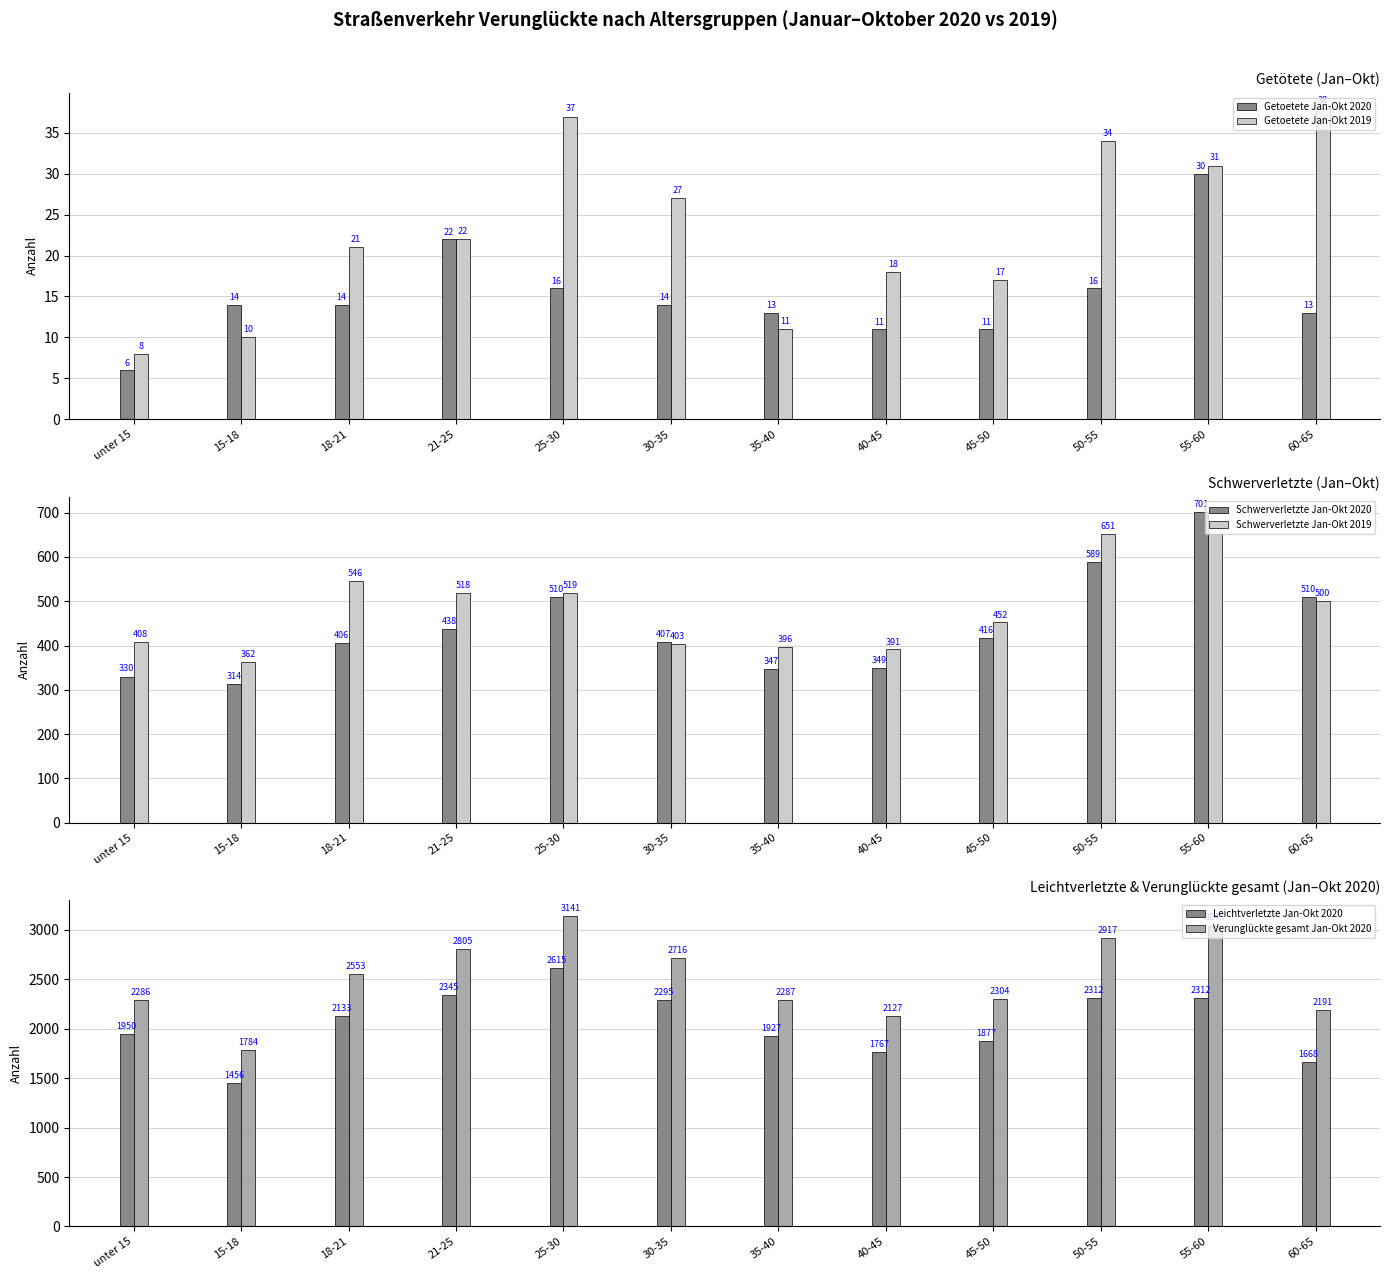

What is the highest value of the Getoetete Jan-Okt 2020 series?

30